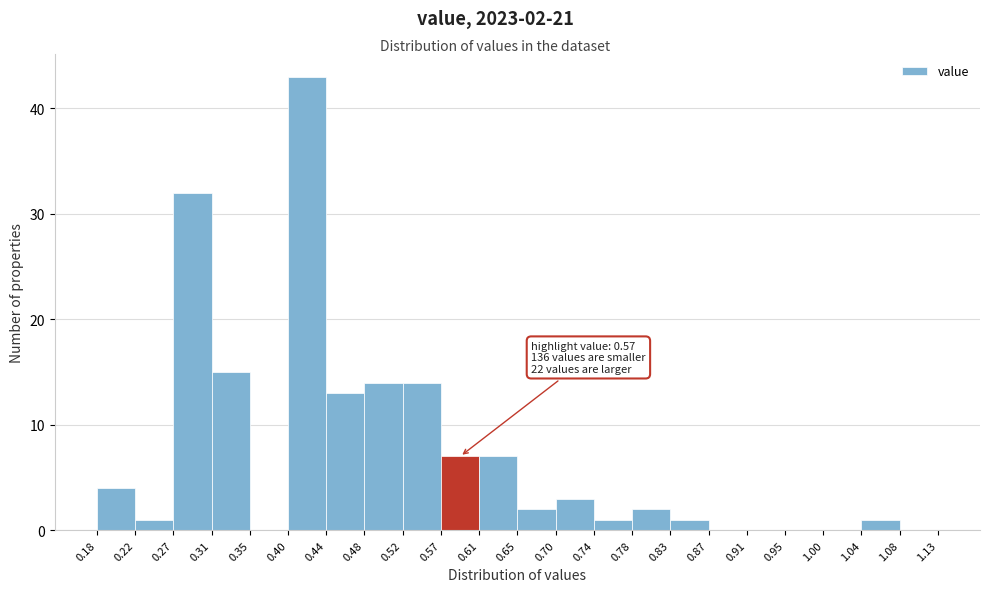

Which range on the x-axis has the tallest bar?

0.40 to 0.44